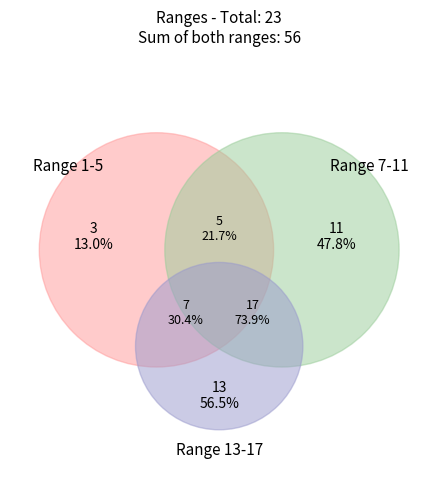

To the nearest percent, what is the combined percentage of Range 1-5 and Range 13-17?

70%